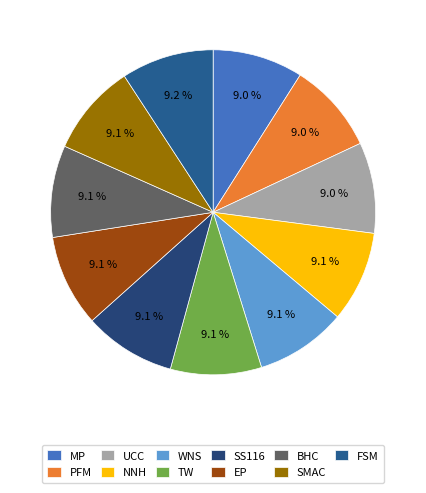

To the nearest percent, what is the average slice percentage?

9%